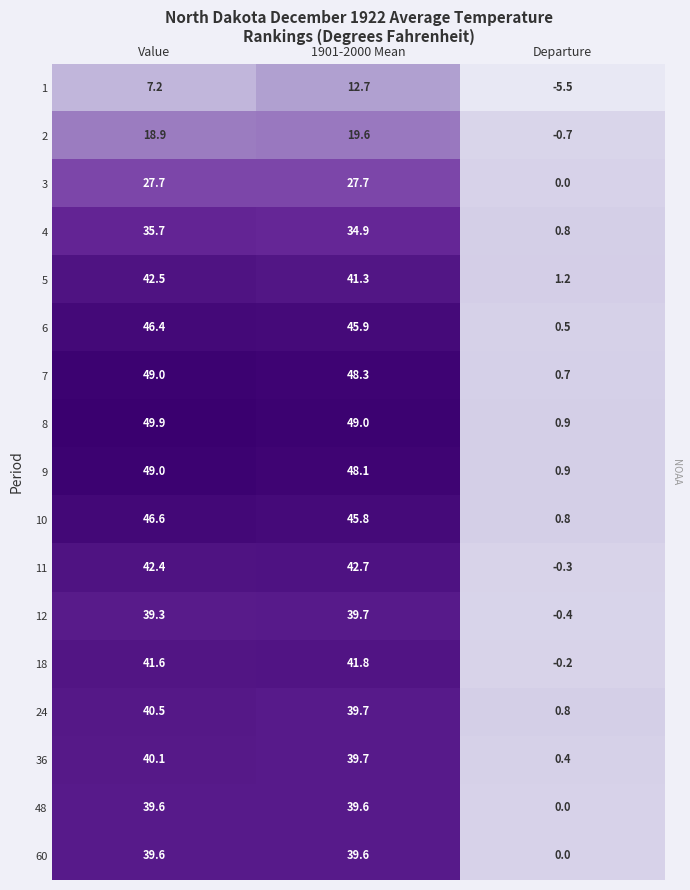

How many distinct data groups are displayed?

17